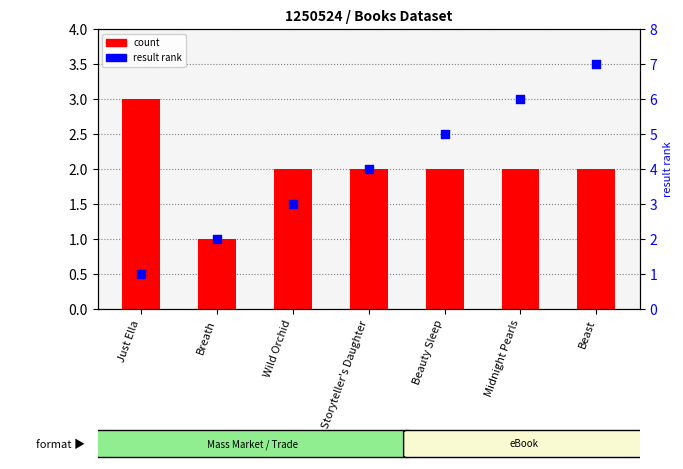

Which series contains the lowest Y value?

count